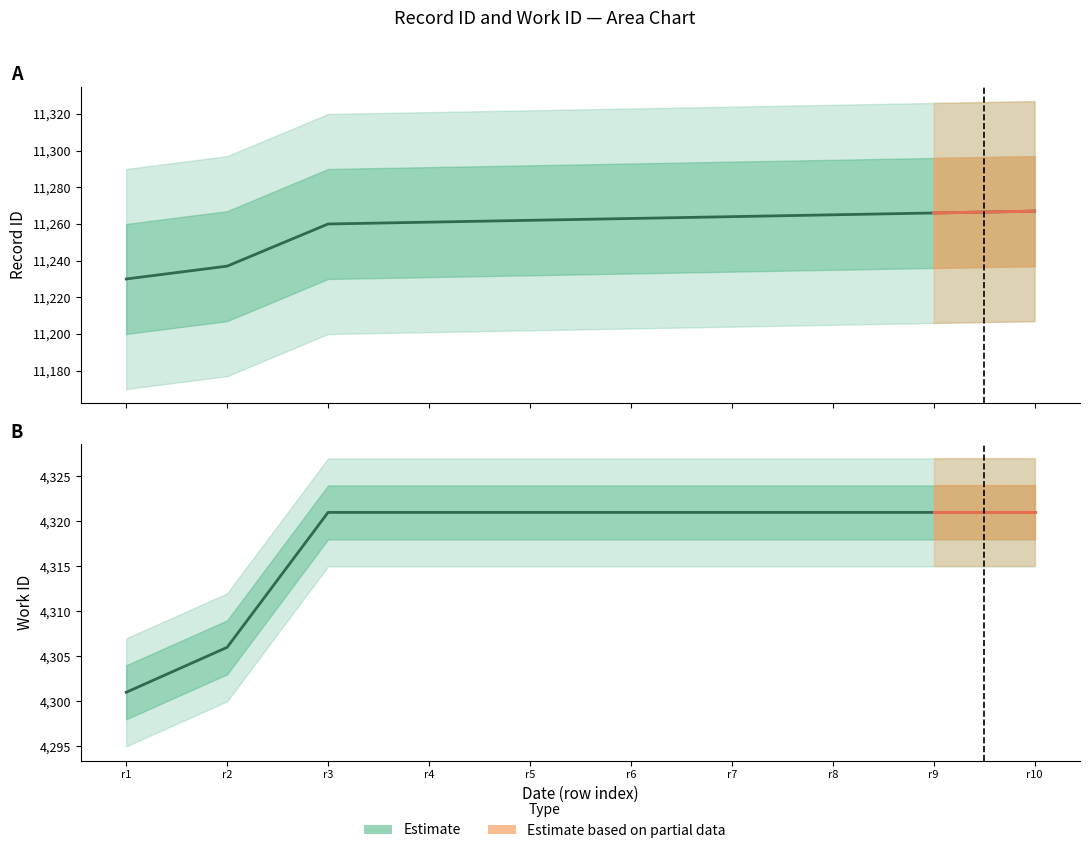

True or false: work_id and id intersect in this chart.

False